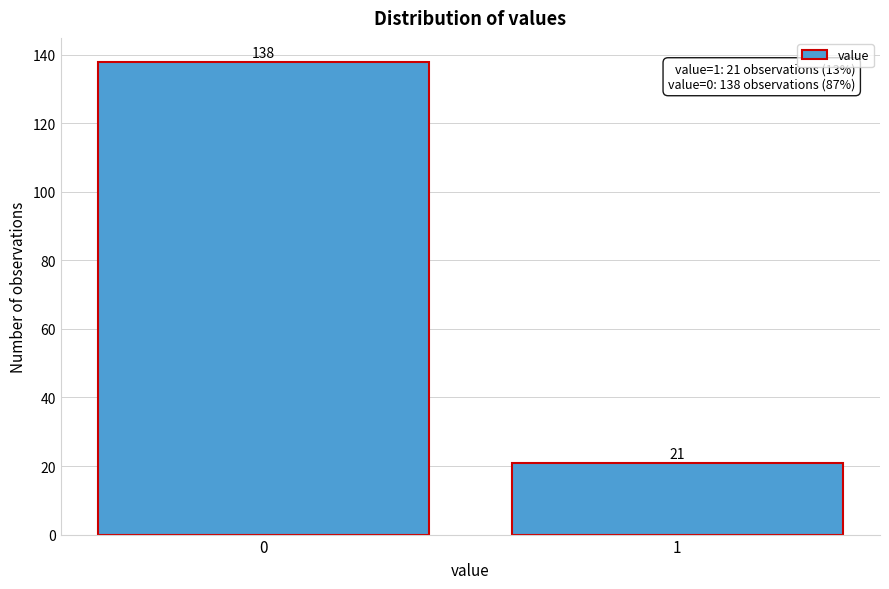

Reading left to right, list all the values displayed in this chart.

0=138	1=21